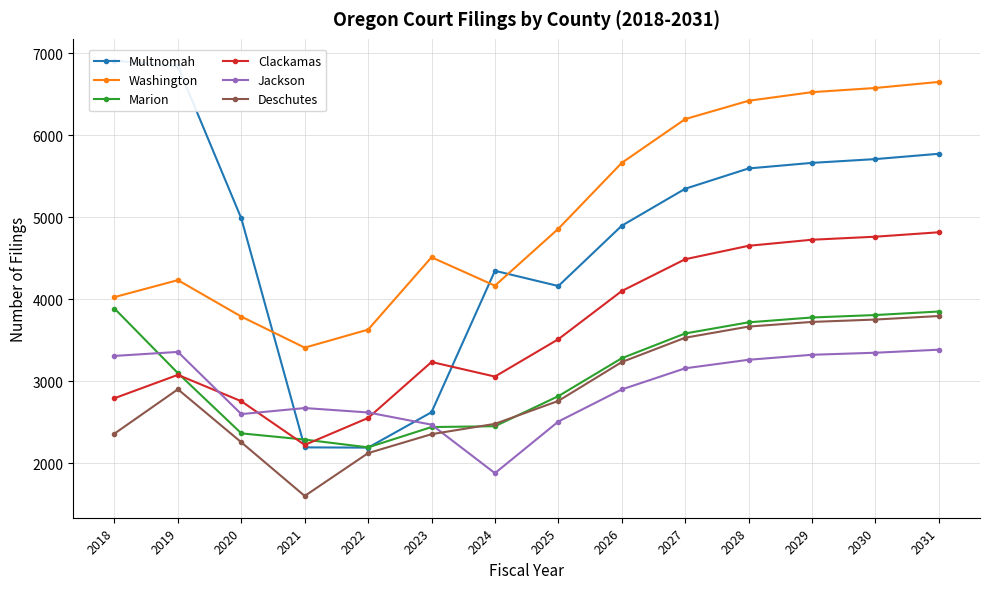

What value does the Clackamas series have at 2029, to the nearest 10?

4730